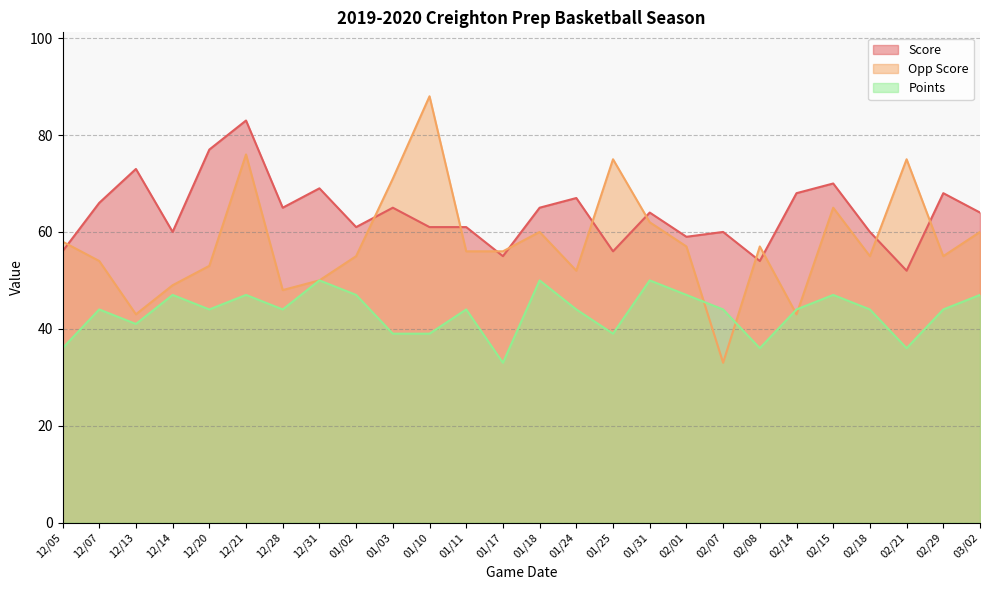

What position from the left is 02/07?

19